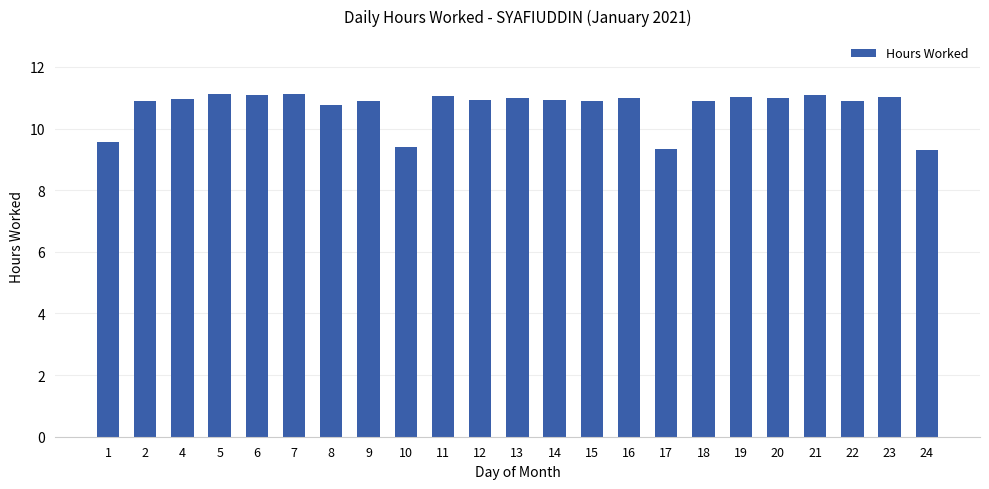

What is the sum of the values at 22 and 21?

22.0